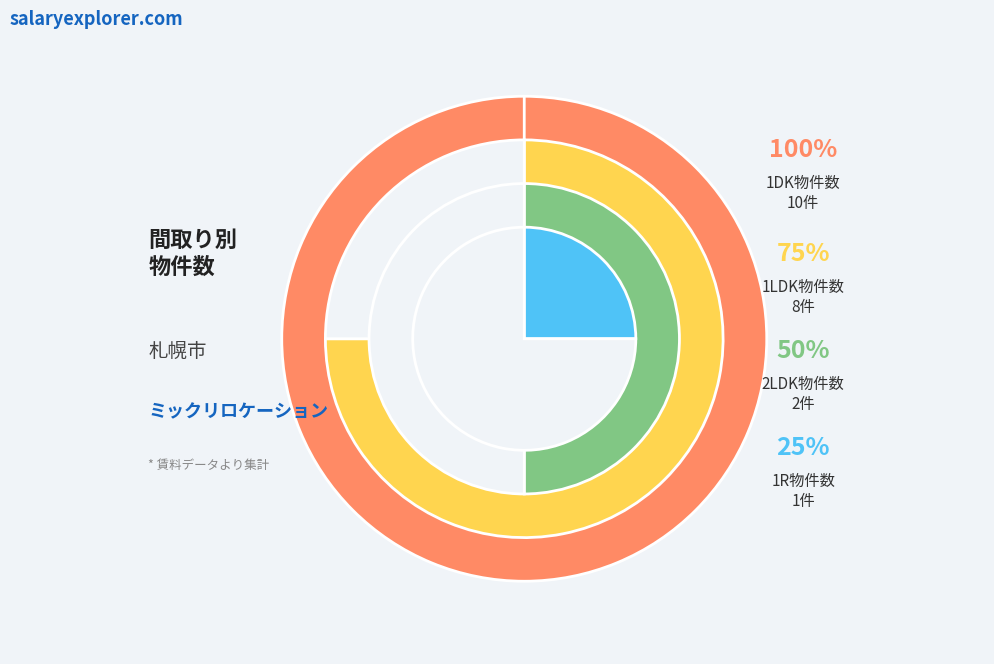

What portion of the pie excludes 1LDK?

61.9%